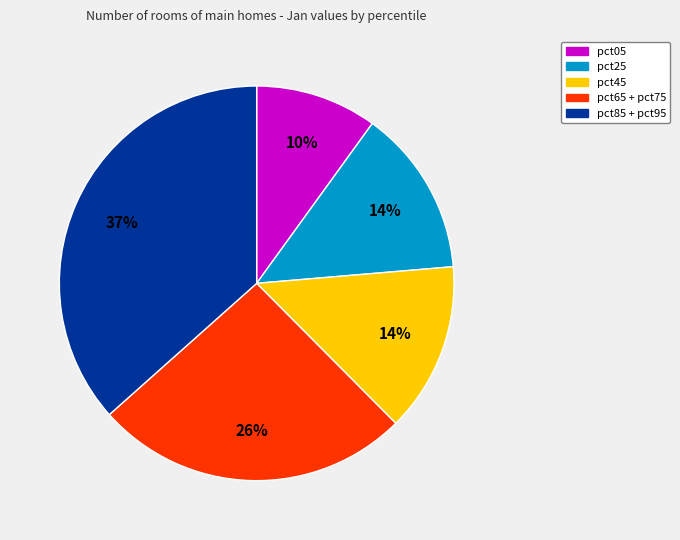

To the nearest percent, what is the difference between the largest and smallest slice percentages?

27%